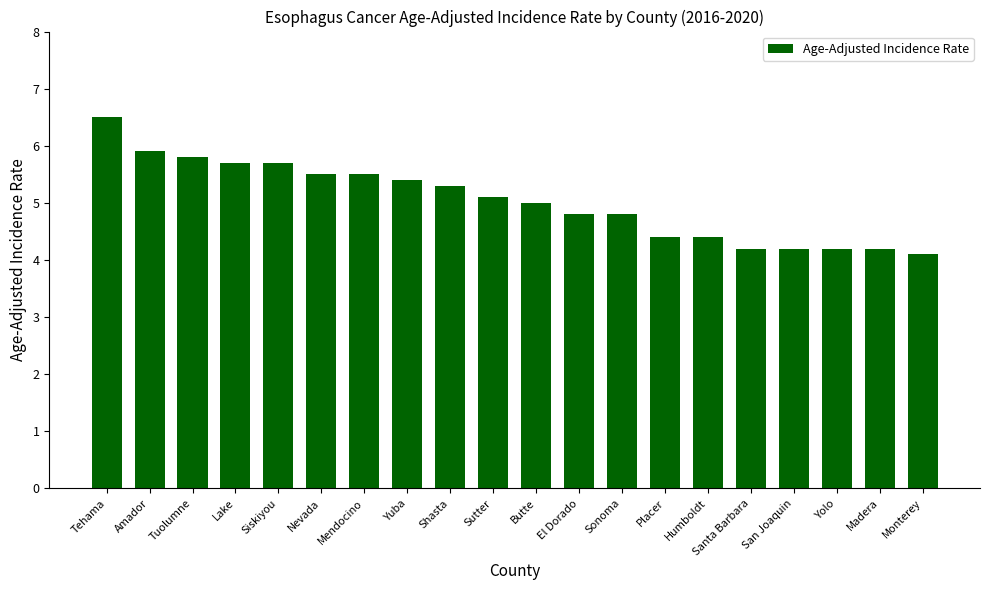

What is the label of the 15th bar from the right?

Nevada